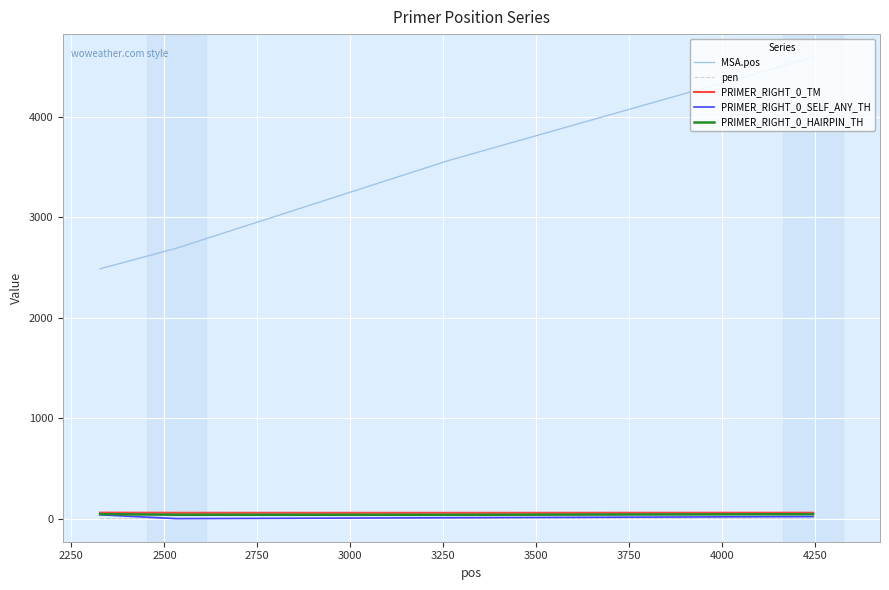

Which series has the widest spread of values?

MSA.pos